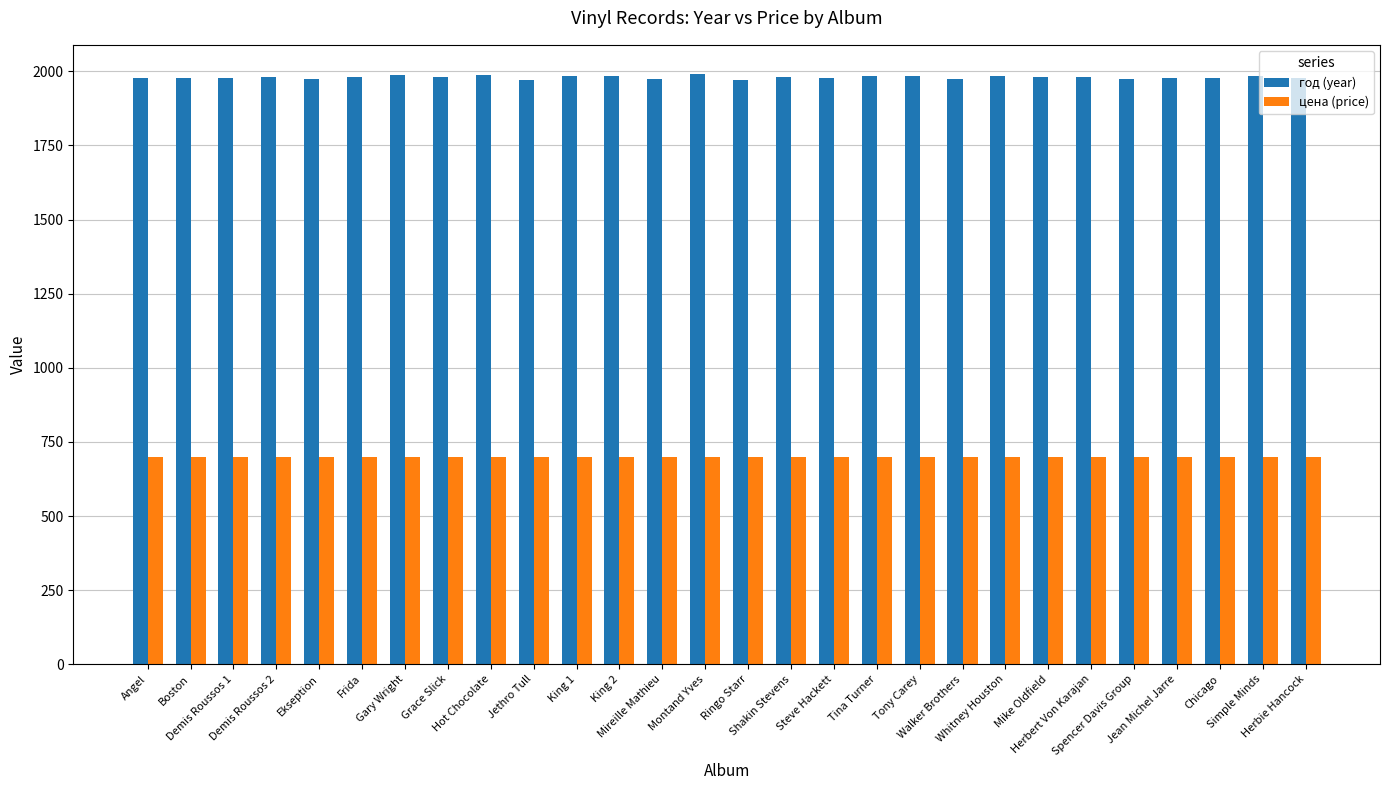

At how many categories does at least one series exceed 1711?

28